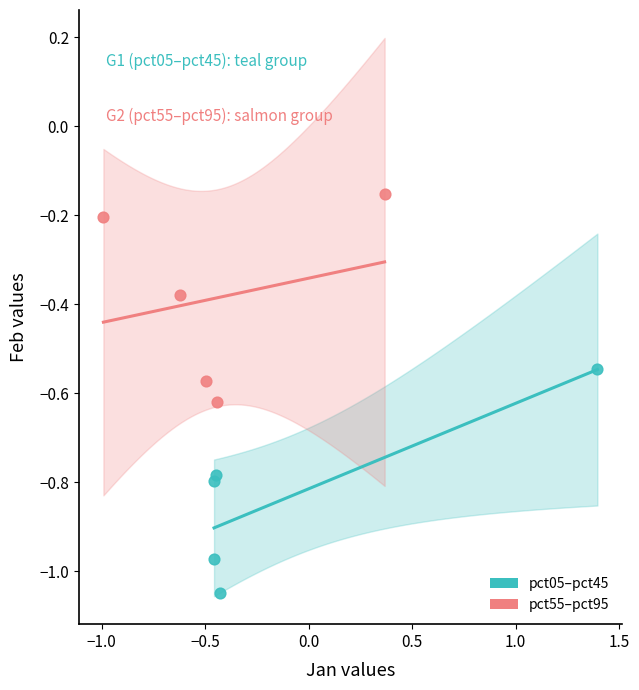

Which series reaches the maximum Y coordinate?

pct55–pct95